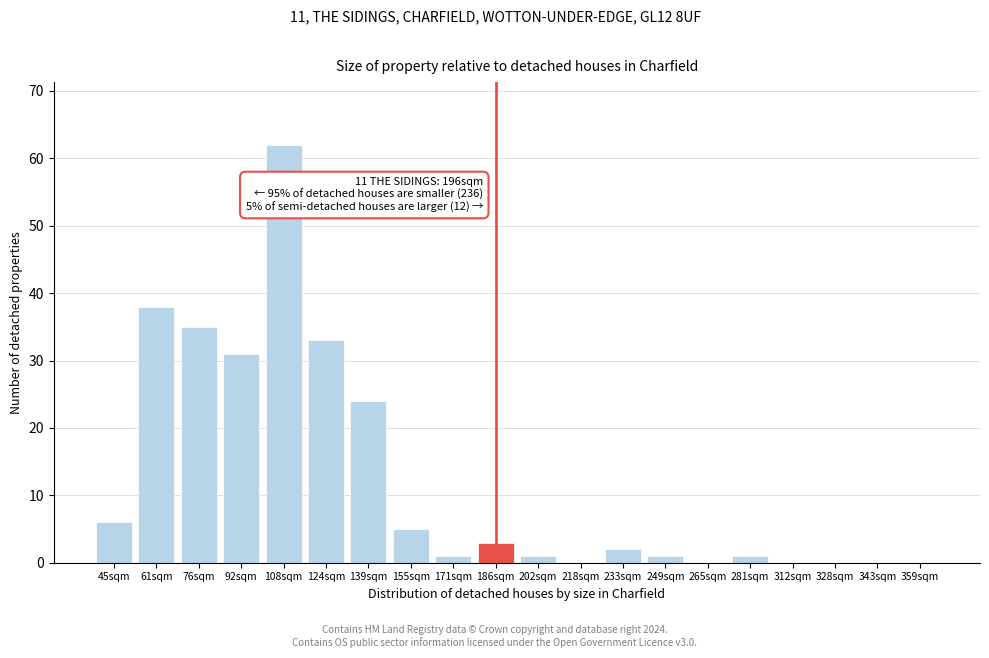

Reading left to right, transcribe all the data shown in this chart.

45sqm=6	61sqm=38	76sqm=35	92sqm=31	108sqm=62	124sqm=33	139sqm=24	155sqm=5	171sqm=1	186sqm=3	202sqm=1	218sqm=0	233sqm=2	249sqm=1	265sqm=0	281sqm=1	312sqm=0	328sqm=0	343sqm=0	359sqm=0